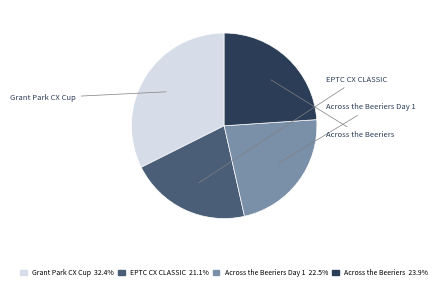

What is the largest slice in the pie chart?

Grant Park CX Cup